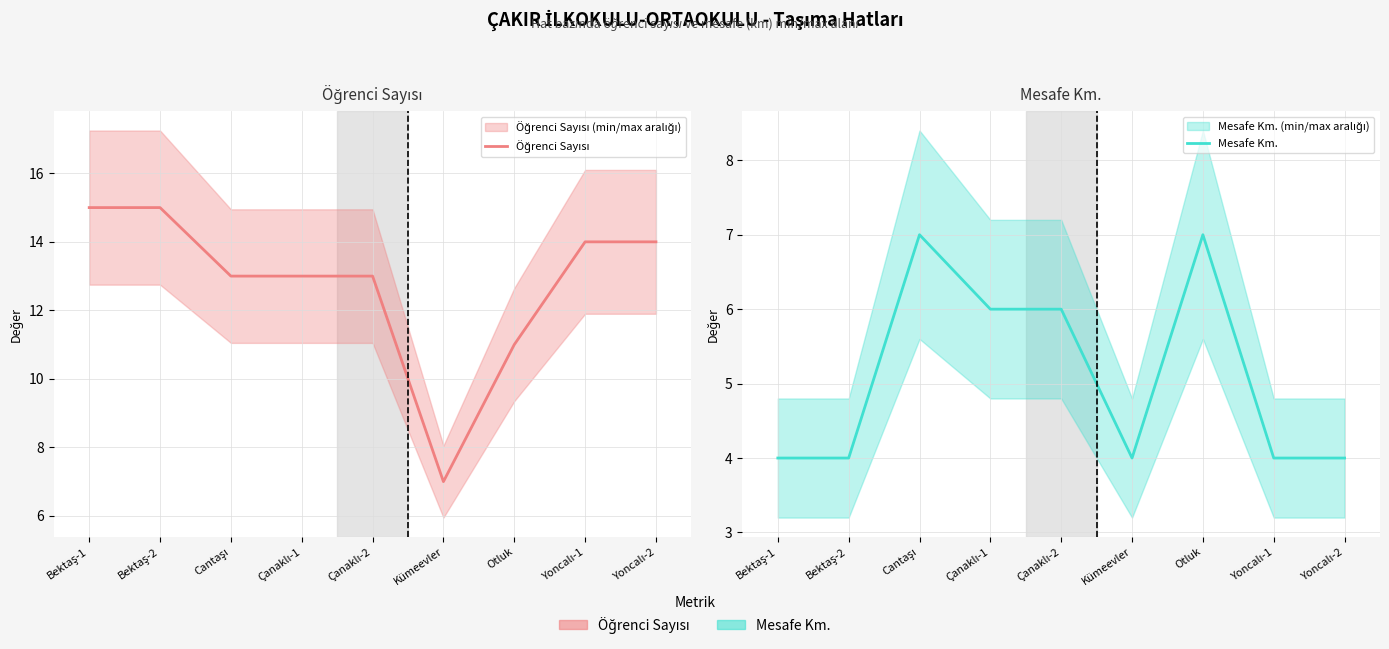

Which series has the largest range (max minus min)?

Öğrenci Sayısı